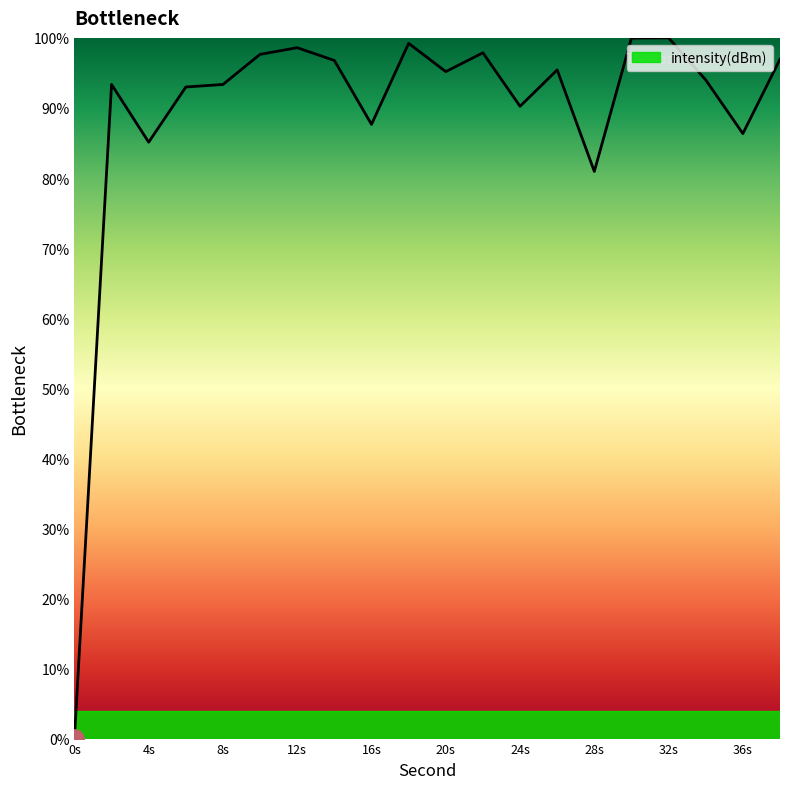

What is the difference between the maximum and minimum values?

100.0